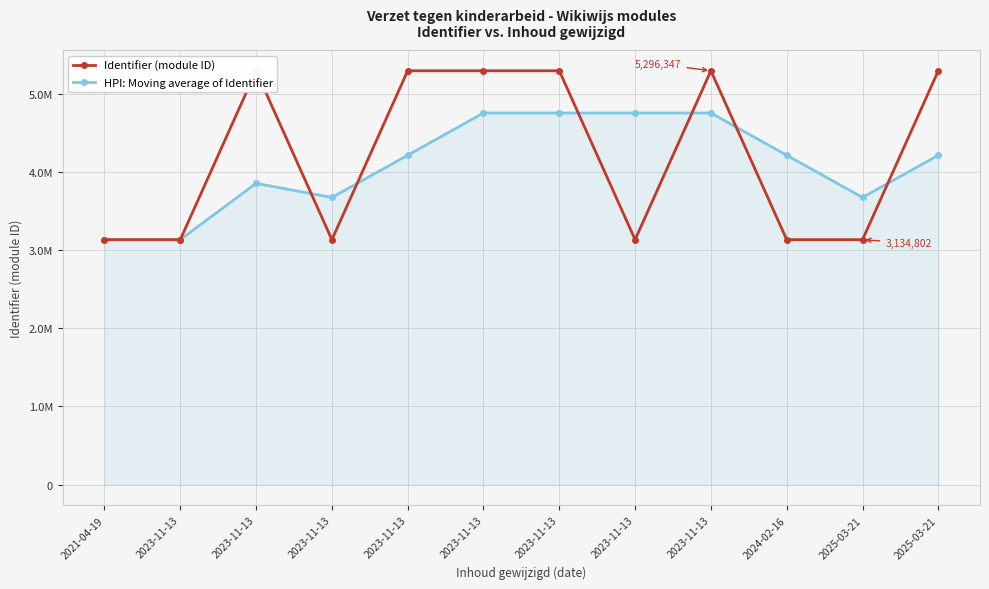

How many intersections are there between Identifier (module ID) and HPI: Moving average of Identifier?

7